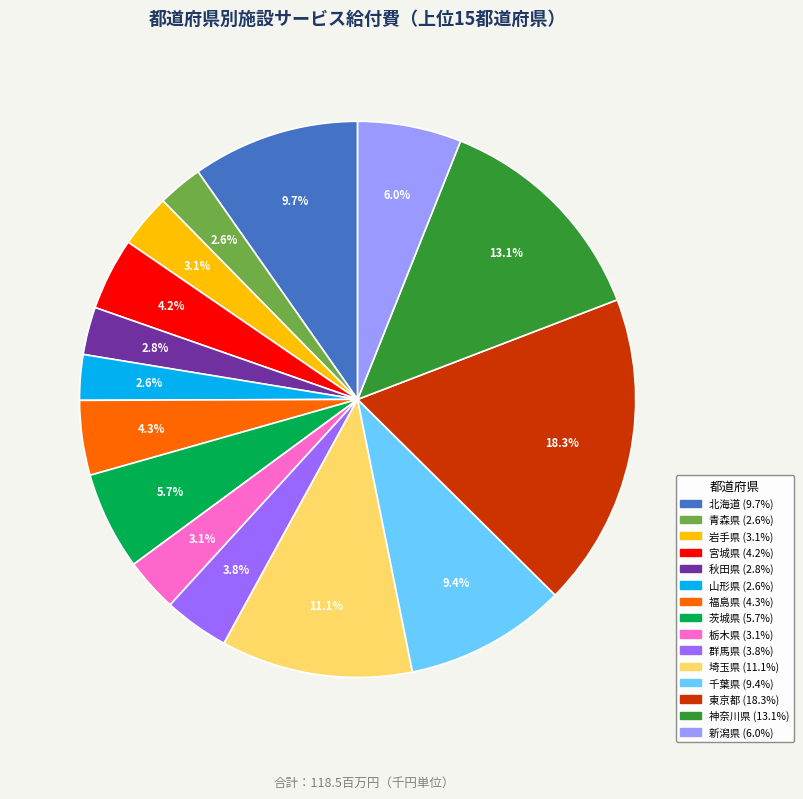

To the nearest percent, what percentage of the pie is 福島県?

4%